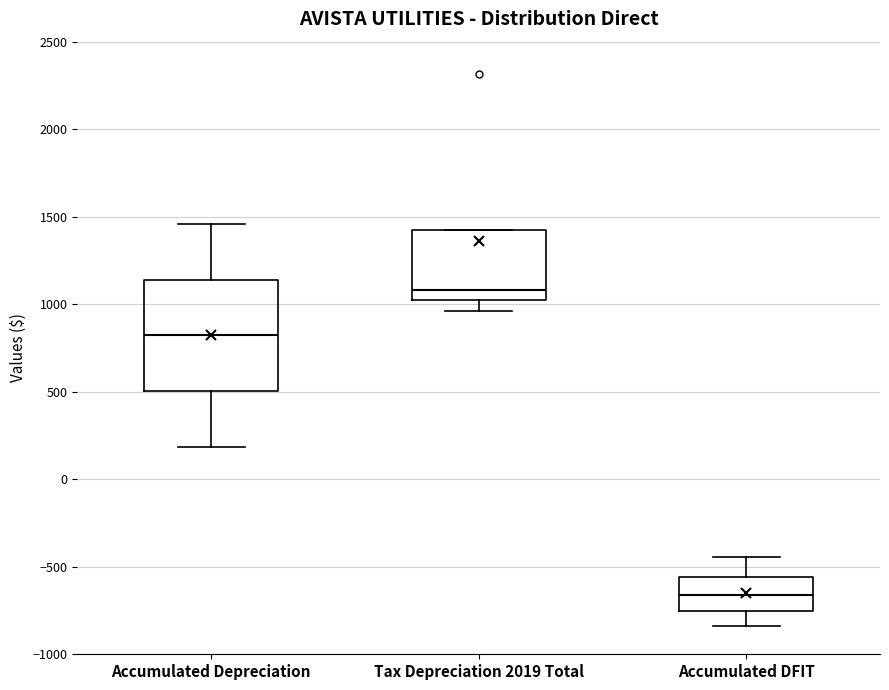

Reading left to right, read every box against the y-axis: the position of its median line, the range the box covers, and the ends of its whiskers. The values are not printed on the chart, so give them approximately, as read against the axis.

Accumulated Depreciation: median 800, box 500 to 1150, whiskers 200 to 1450
Tax Depreciation 2019 Total: median 1100, box 1000 to 1400, whiskers 950 to 1400
Accumulated DFIT: median -650, box -750 to -550, whiskers -850 to -450